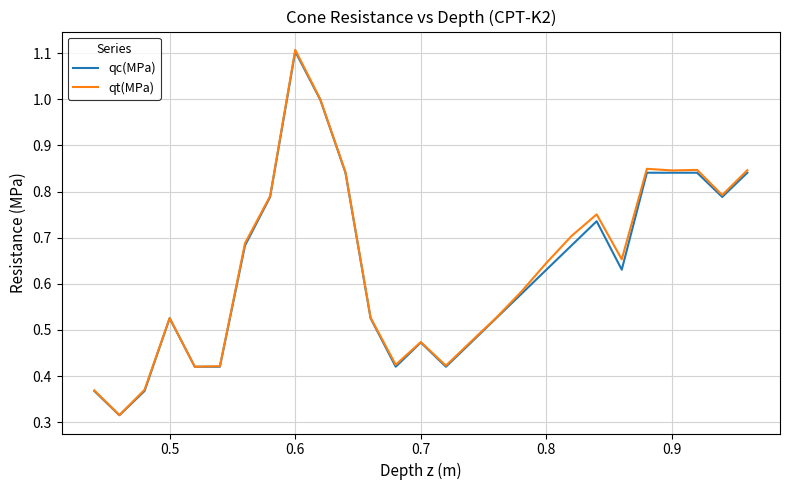

What is the maximum value shown in the chart?

1.1